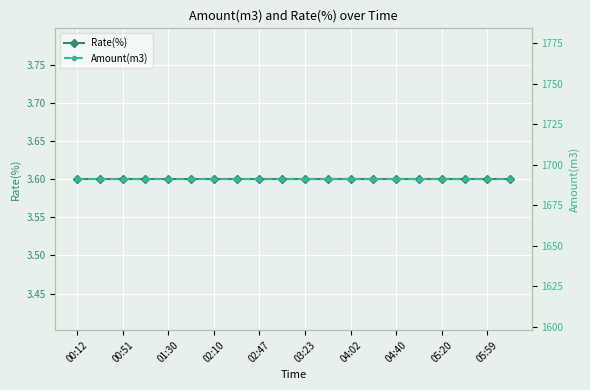

Rank the series at 04:40 from highest to lowest value.

Amount(m3), Rate(%)